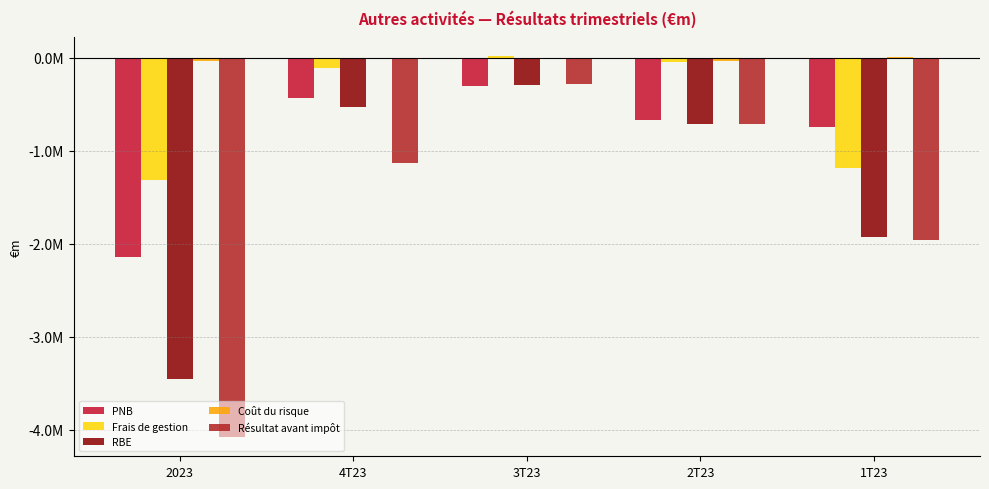

What is the label of the 4th bar from the left?

2T23